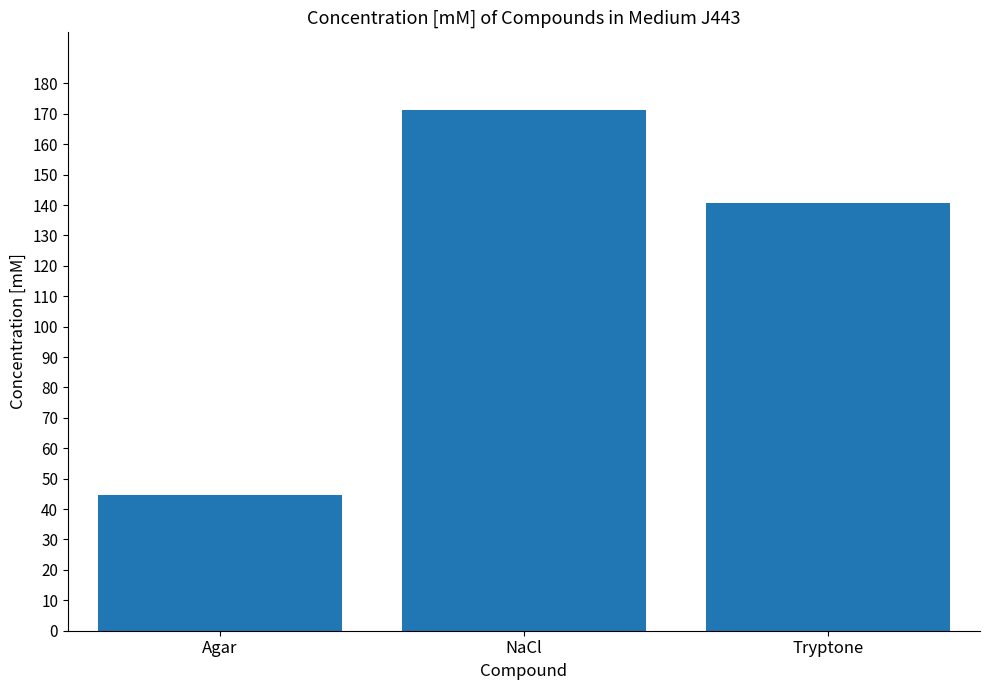

What is the value of the 2nd bar from the left?

171.1